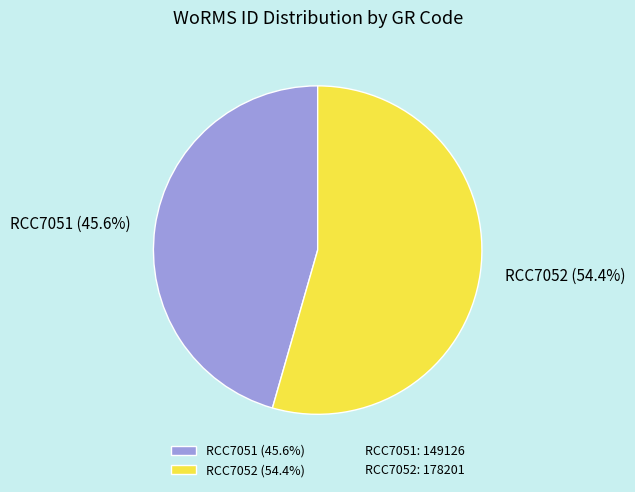

How many segments does this pie chart have?

2